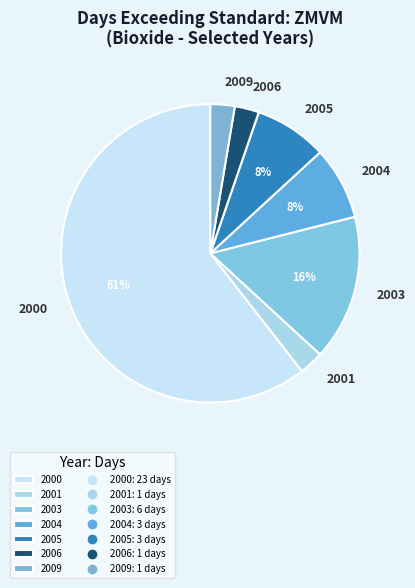

Which category accounts for the majority?

2000